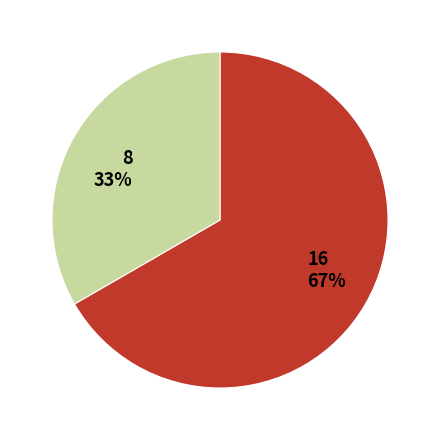

To the nearest percent, what is the combined percentage of ftp3.ceda.ac.uk and dap-thredds-download?

100%